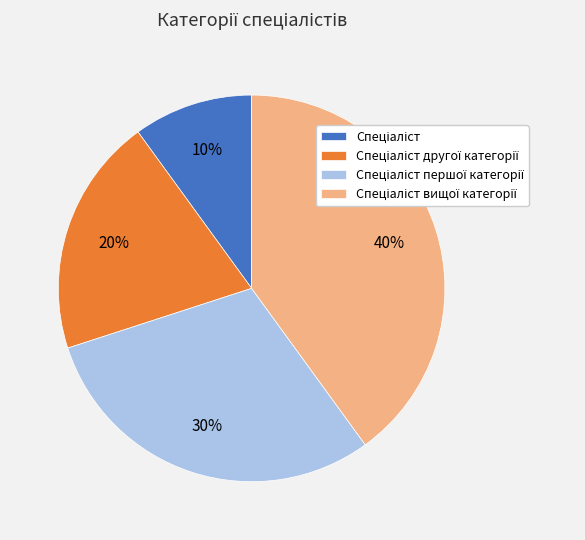

Count the number of slices in the pie.

4